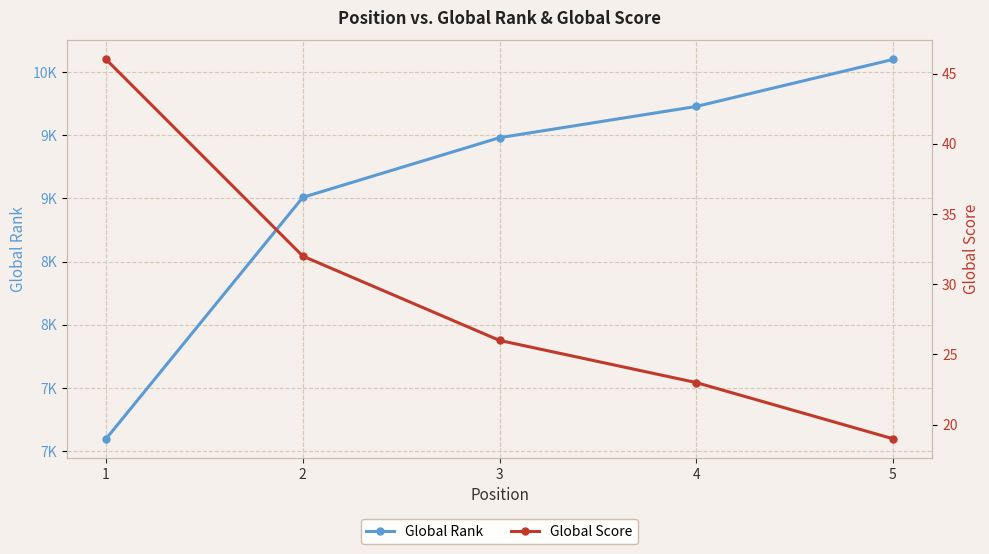

True or false: Global Rank has more than 2 points higher than both neighbors.

False